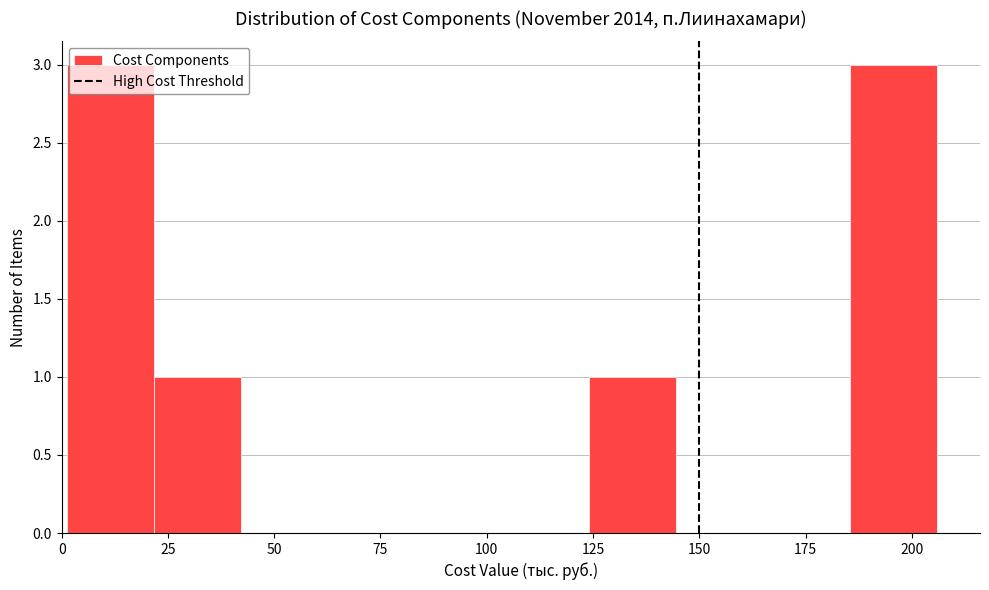

Reading left to right, transcribe this chart: for each bar, give the range it covers on the x-axis and its height. Neither the bar edges nor the heights are printed on the chart, so give them approximately, as read against the axes.

0 to 20: 3
20 to 40: 1
40 to 65: 0
65 to 85: 0
85 to 105: 0
105 to 125: 0
125 to 145: 1
145 to 165: 0
165 to 185: 0
185 to 205: 3